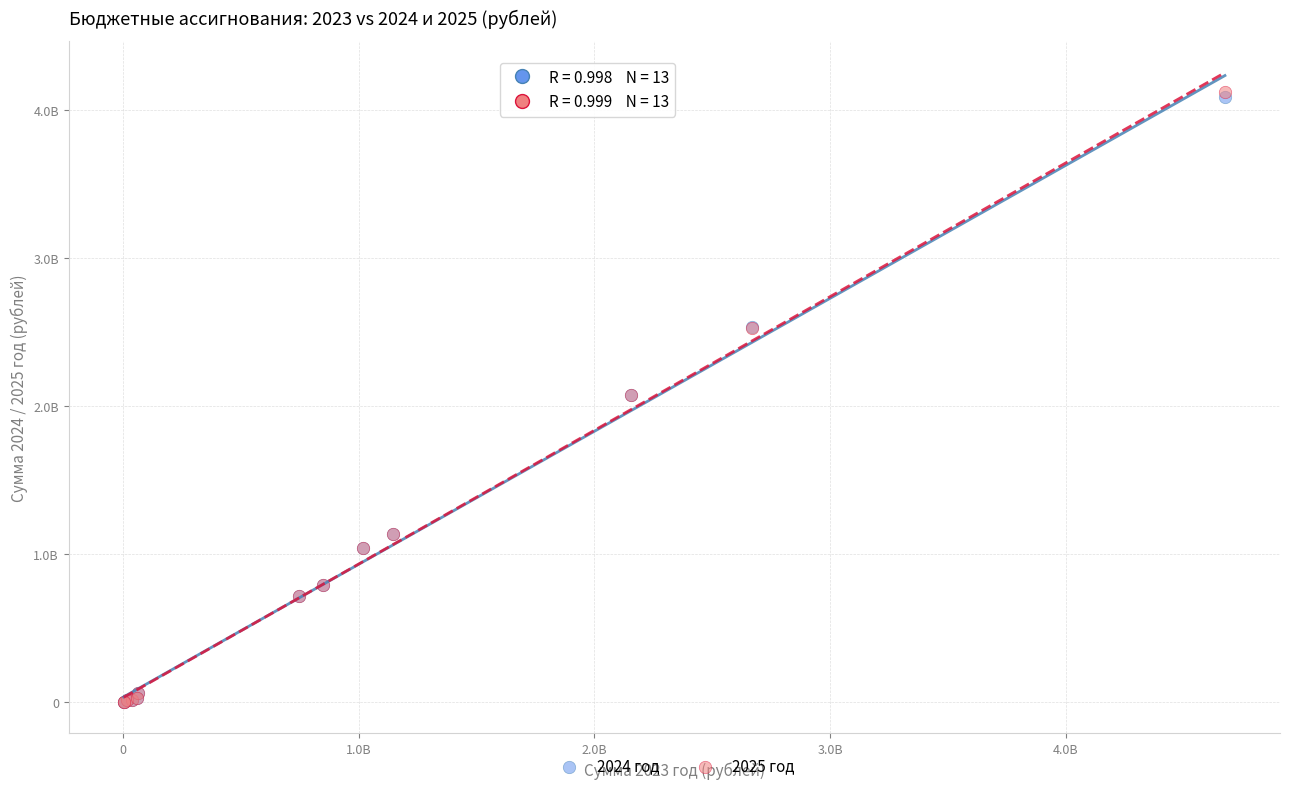

What are all the series names shown in the legend?

2024 год, 2025 год